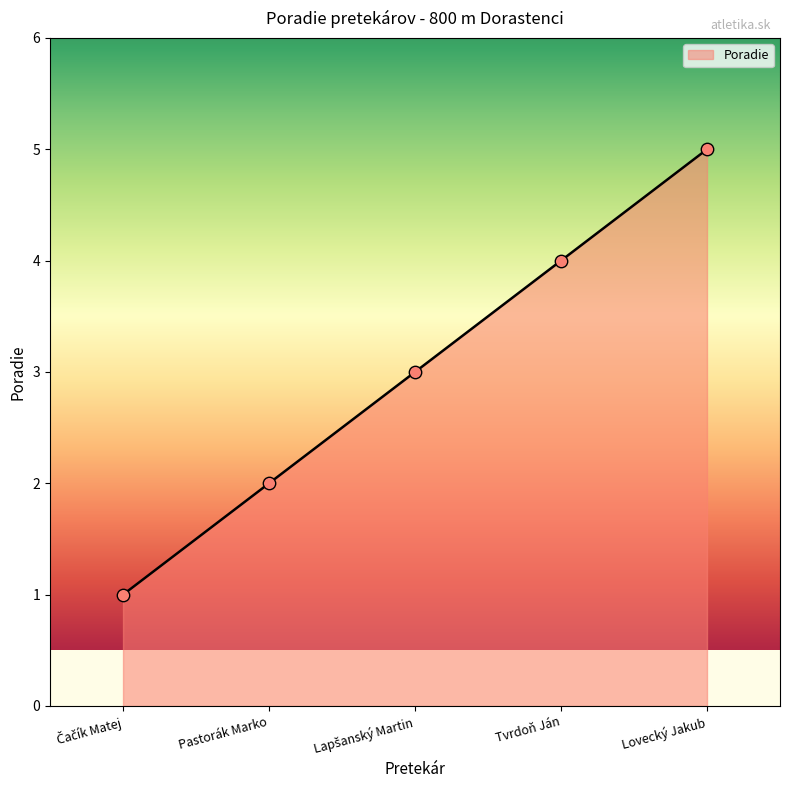

Which has a higher value, Pastorák Marko or Lovecký Jakub?

Lovecký Jakub